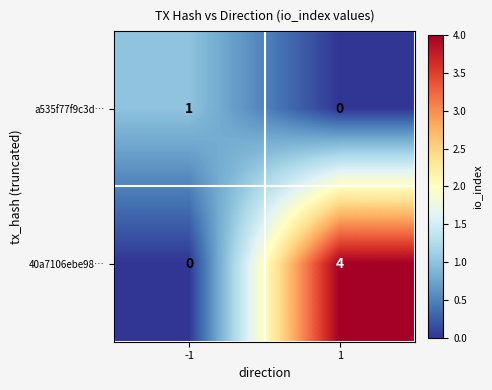

List the series in order of their overall mean, lowest first.

a535f77f9c3d…, 40a7106ebe98…